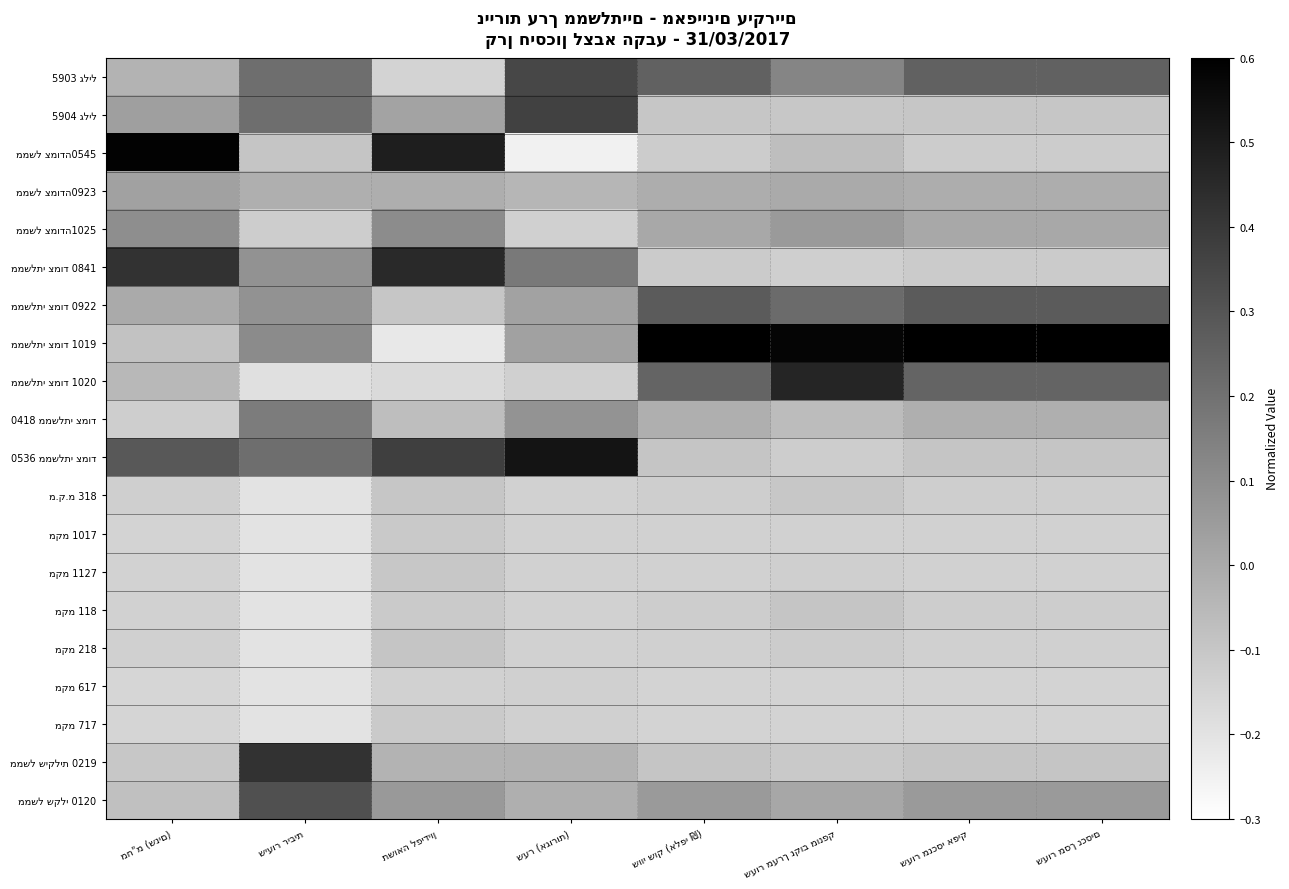

Which label corresponds to the largest value in the chart?

שווי שוק (אלפי ₪)